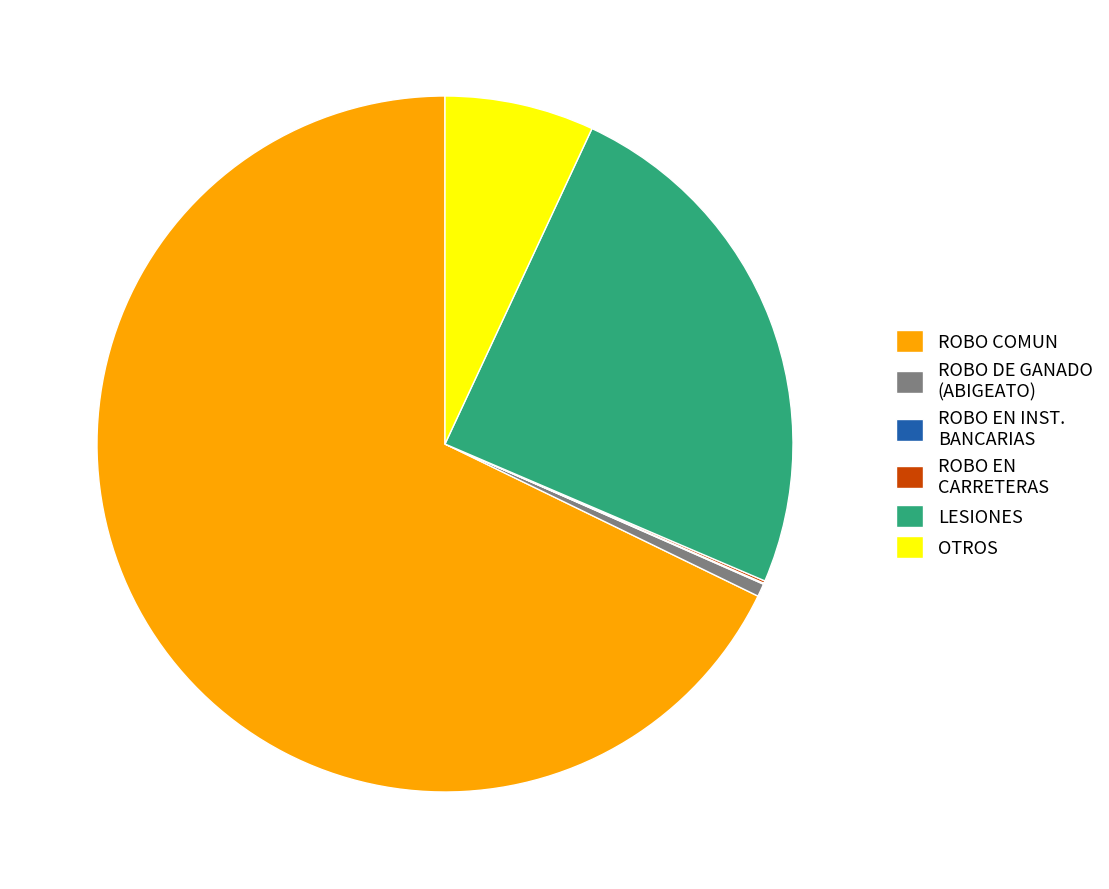

Combined, do OTROS and ROBO COMUN account for over 50%?

Yes